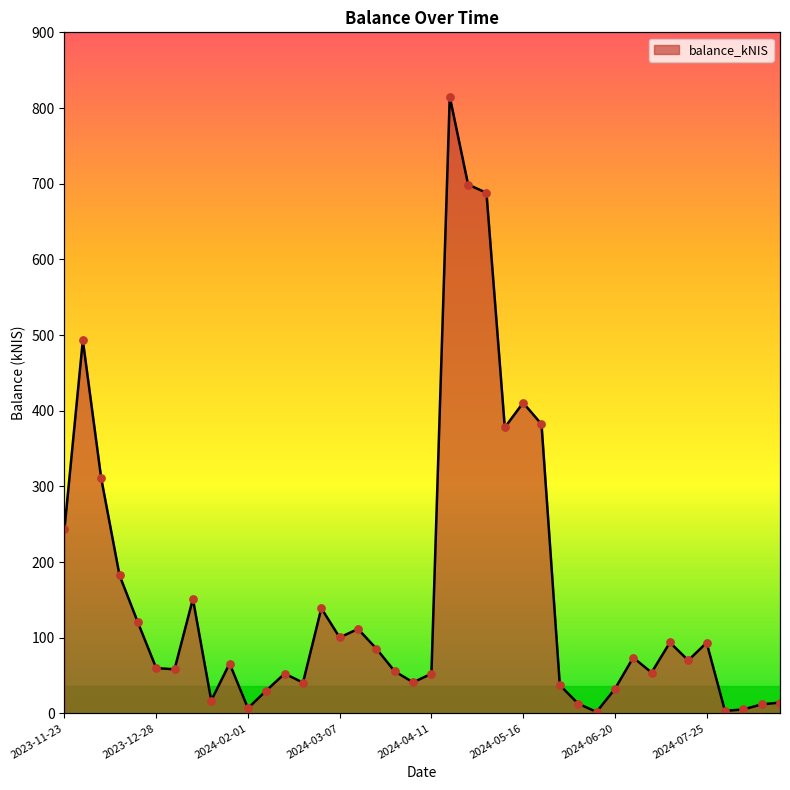

Approximately how many times larger is the value at 2024-03-14 compared to 2024-03-07?

1.1